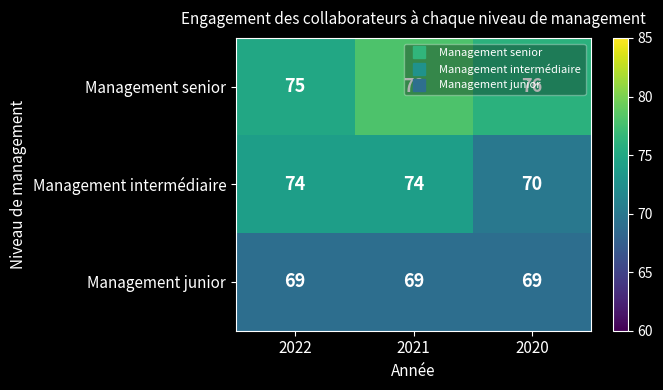

Where is Management senior nearest to the value 76?

2020